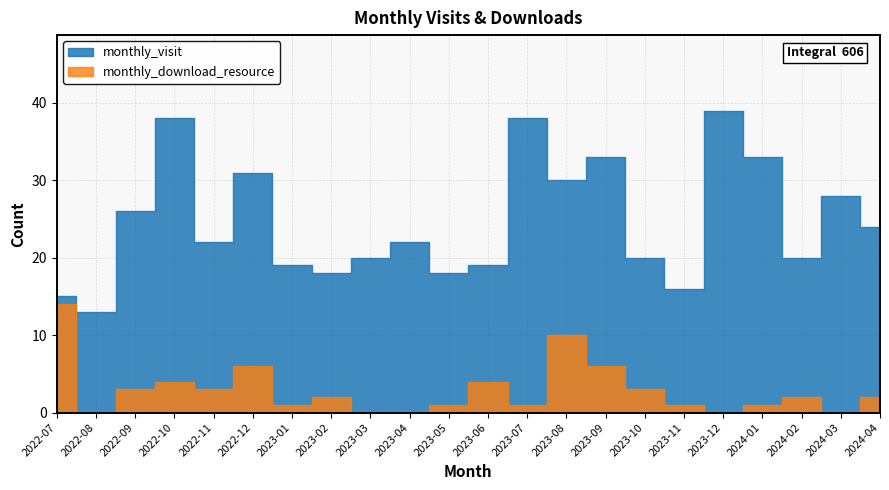

Reading right to left, extract all data points from this chart.

monthly_visit: 24	28	20	33	39	16	20	33	30	38	19	18	22	20	18	19	31	22	38	26	13	15
monthly_download_resource: 2	0	2	1	0	1	3	6	10	1	4	1	0	0	2	1	6	3	4	3	0	14